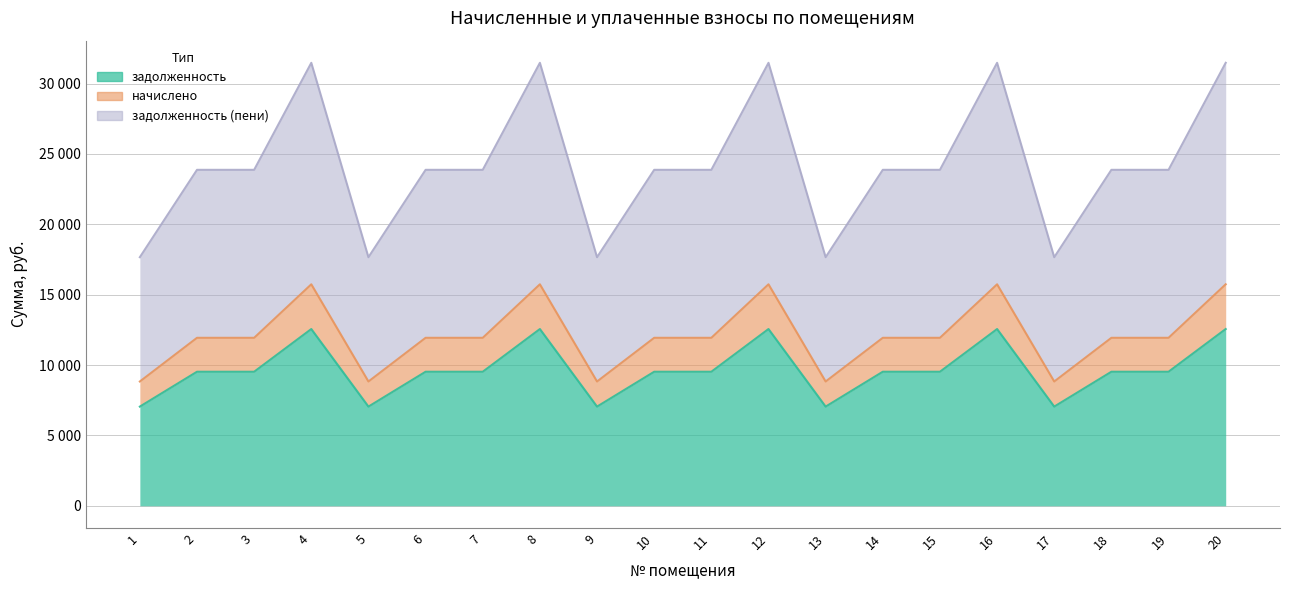

What is the spread (max minus min) of values at 4?

18913.7